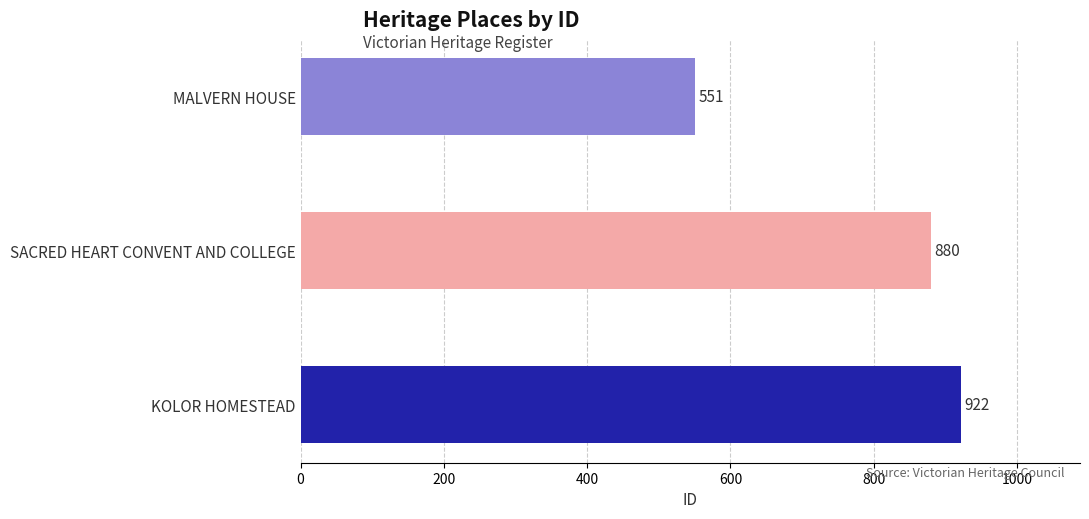

What is the sum of all values?

2353